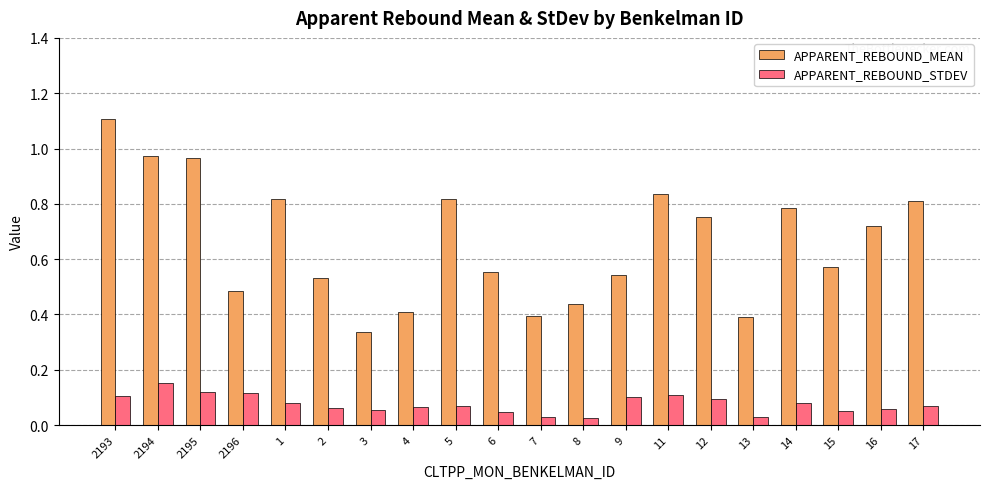

List the series in order of their peak value, highest first.

APPARENT_REBOUND_MEAN, APPARENT_REBOUND_STDEV